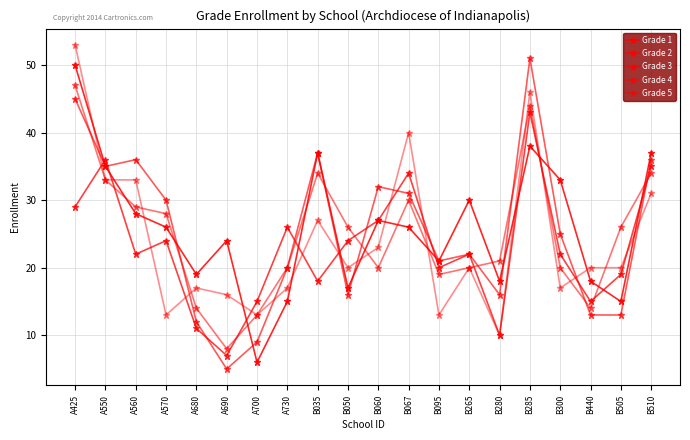

What is the lowest value of the Grade 5 series?

10